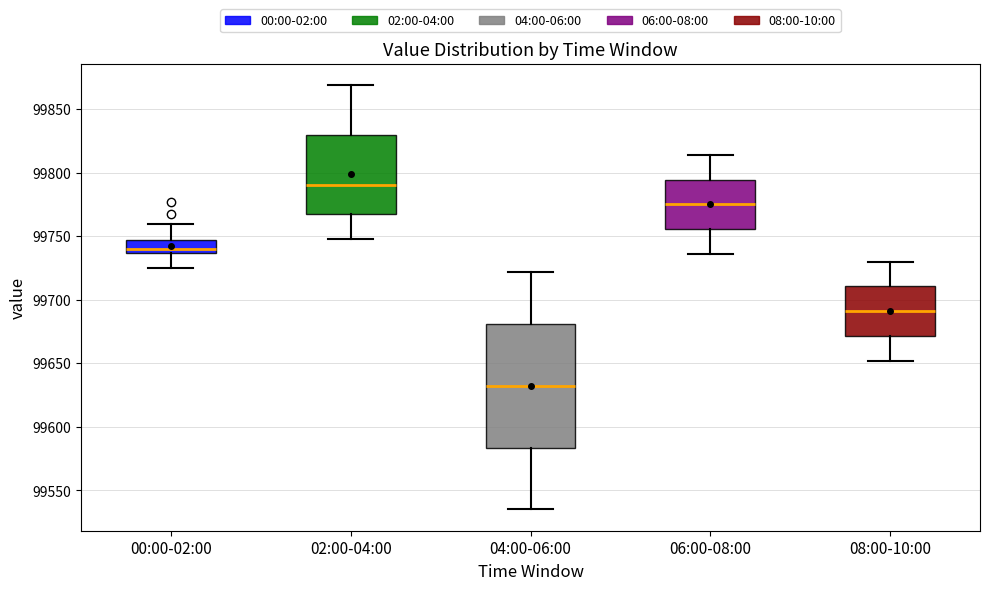

Which box has the highest median line?

02:00-04:00